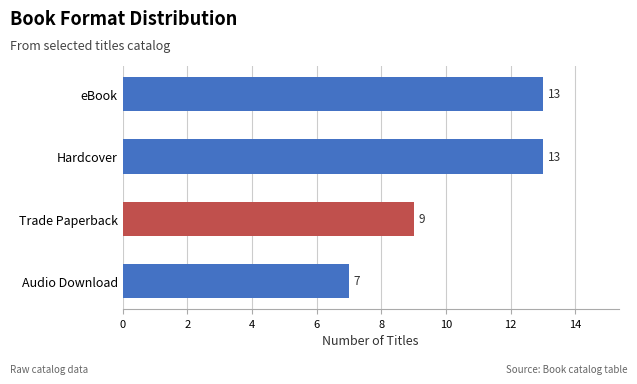

Reading bottom to top, what are all the values shown in this chart?

7	9	13	13